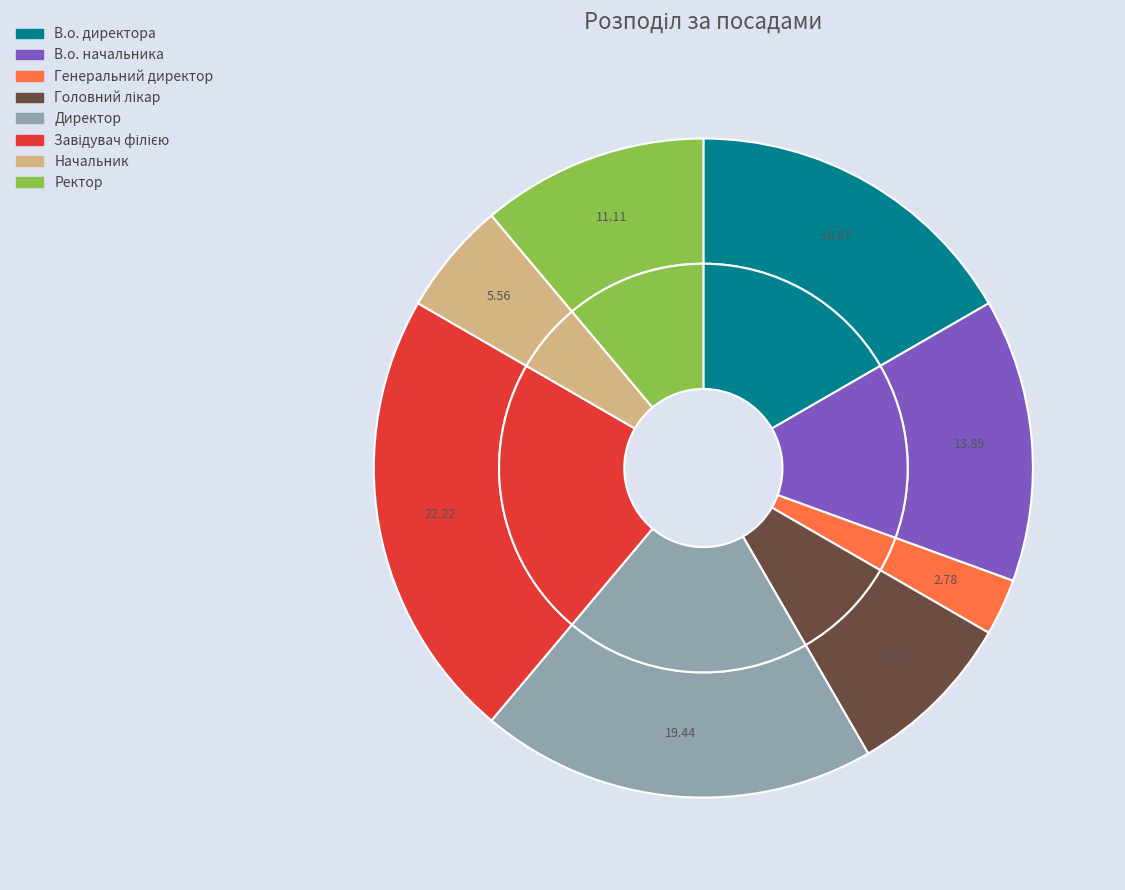

What is the change in value from В.о. начальника to Ректор?

-1